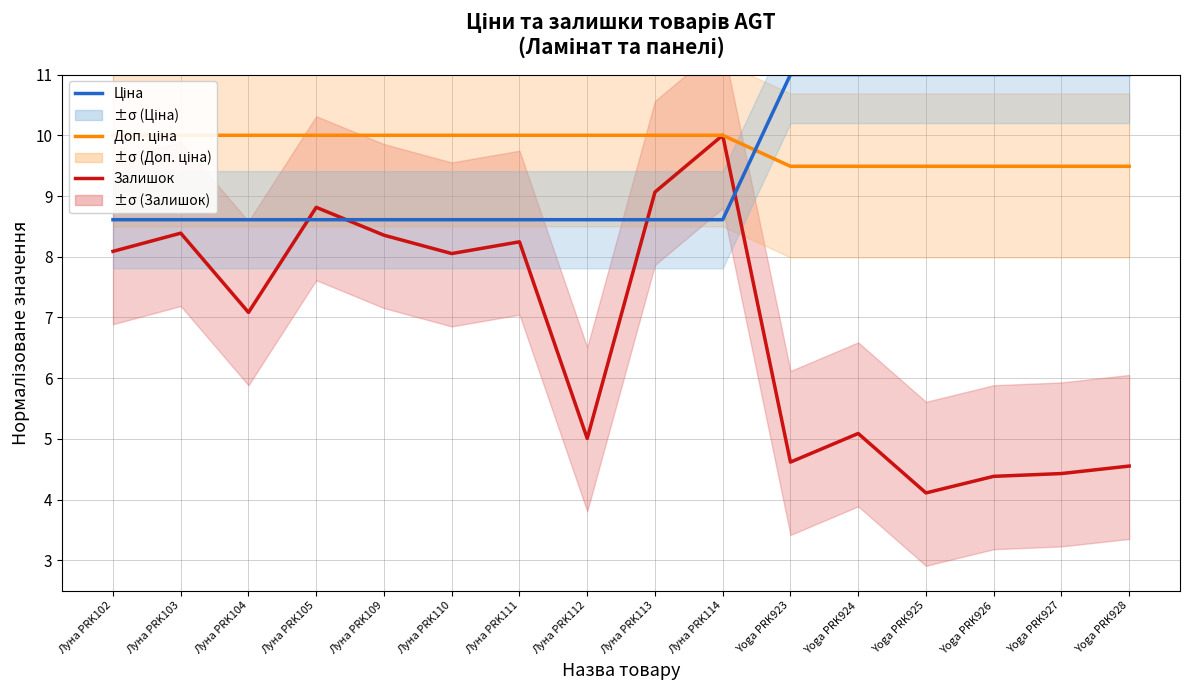

Rank the series by their maximum value, from lowest to highest.

Залишок, Доп. ціна, Ціна